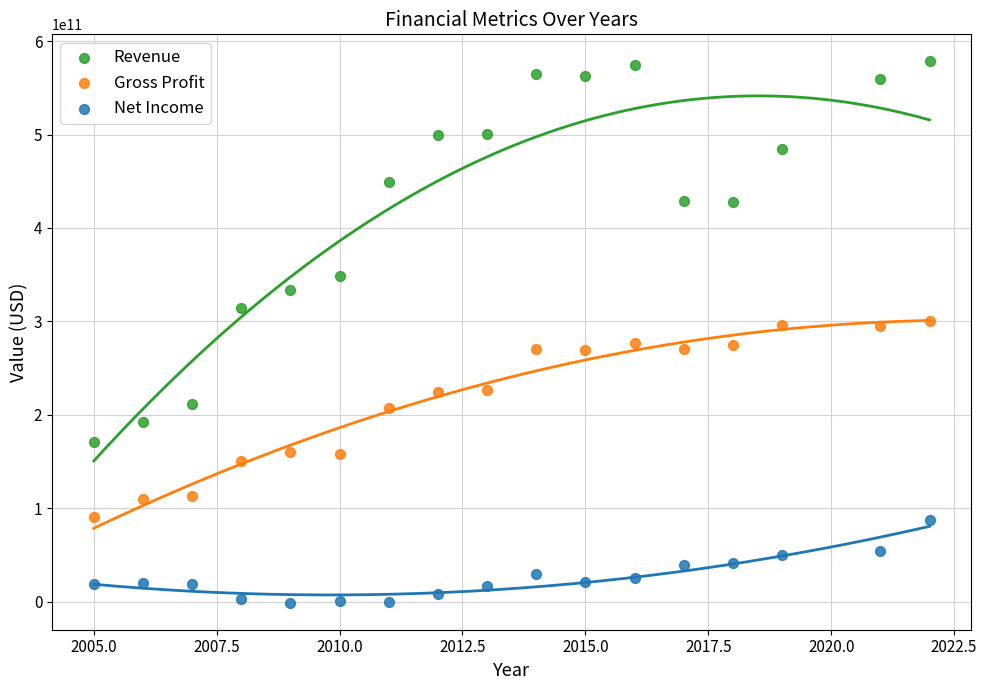

Which series has the widest spread of Y values?

Revenue